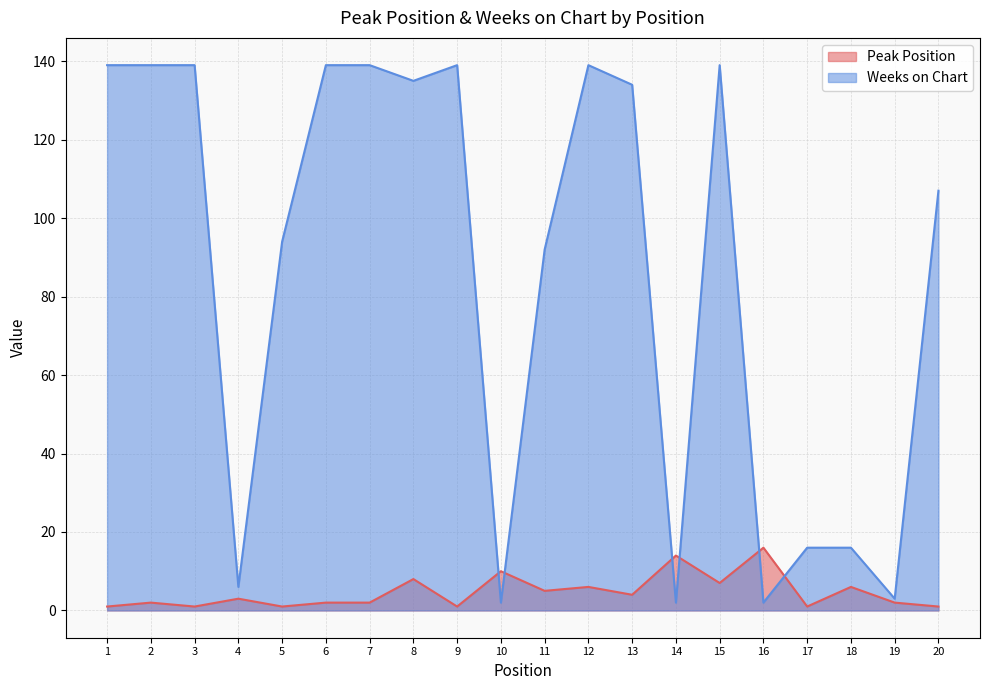

Does the chart display data point markers on the line(s)?

No